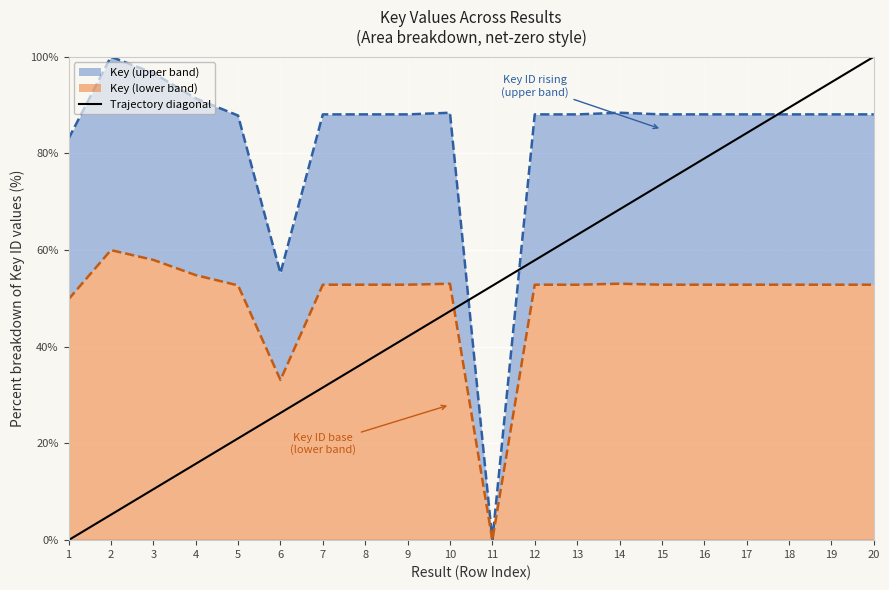

True or false: Trajectory diagonal has a value of 31.6 at 7.

True